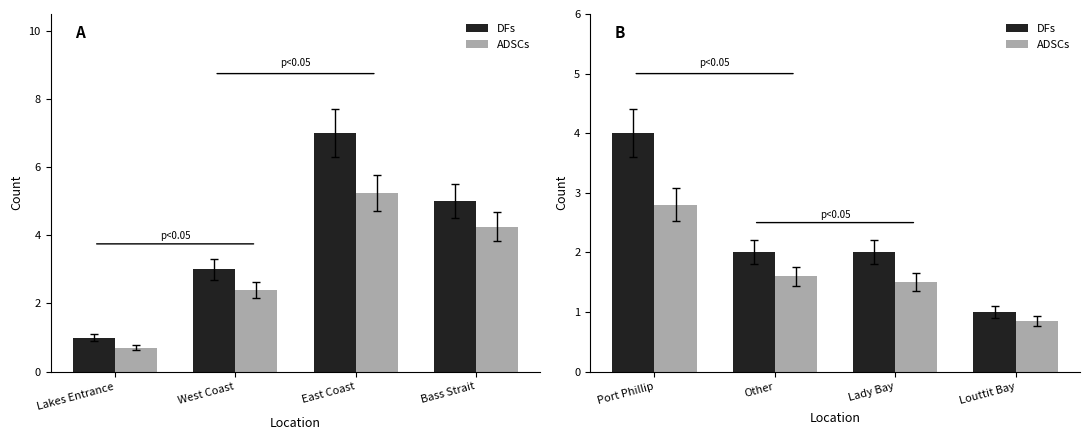

Reading right to left, extract all data points from this chart.

DFs: 1.0	2.0	2.0	4.0
ADSCs: 0.8	1.5	1.6	2.8